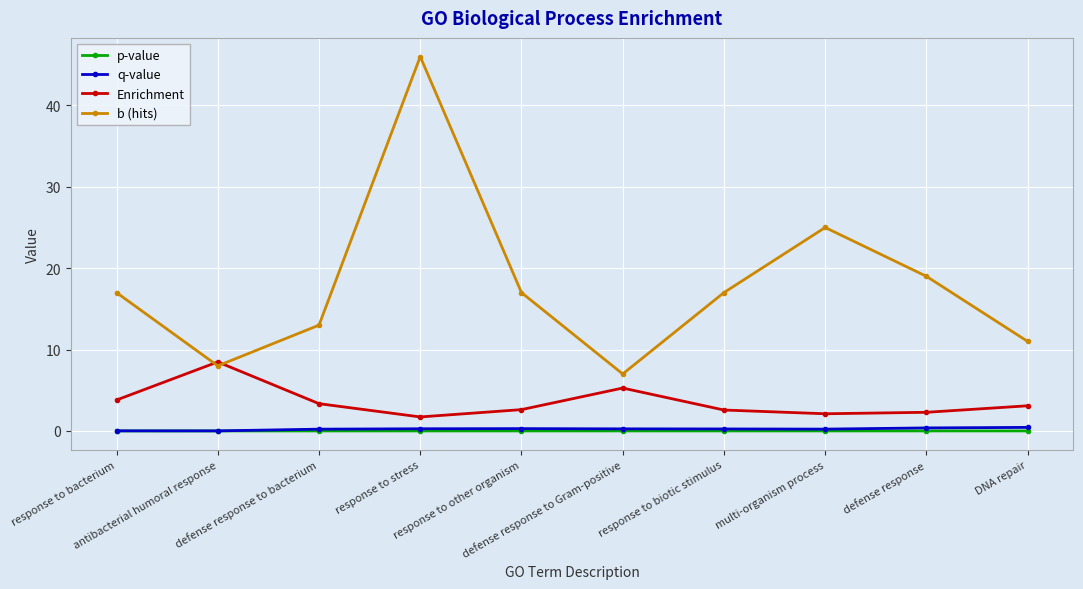

The Enrichment series shows 2.3 at defense response. True or false?

True